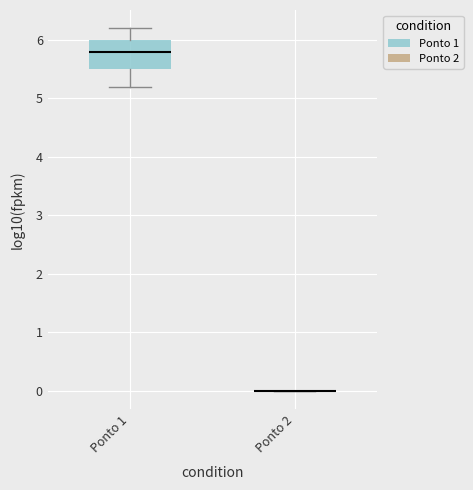

Reading left to right, transcribe this box plot: for each box, give where its median line is, the range the box spans, and where its two whiskers end, as read against the y-axis. The values are not printed on the chart, so give them approximately, as read against the axis.

Ponto 1: median 5.8, box 5.5 to 6.0, whiskers 5.2 to 6.2
Ponto 2: box collapsed to a line at 0.0, whiskers 0.0 to 0.0